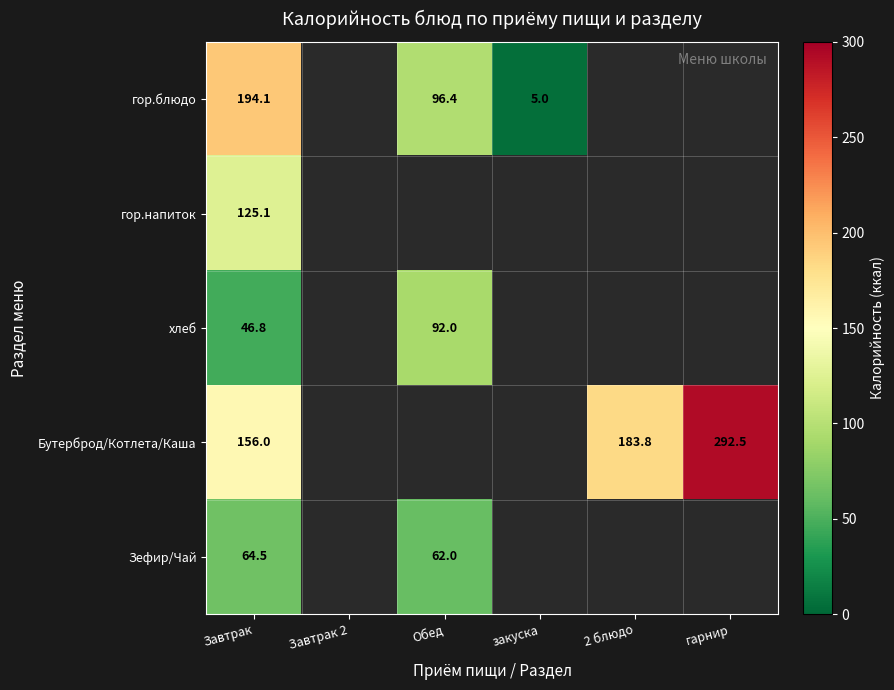

Is the value of гор.напиток at Завтрак greater than the value of гор.блюдо at Обед?

Yes